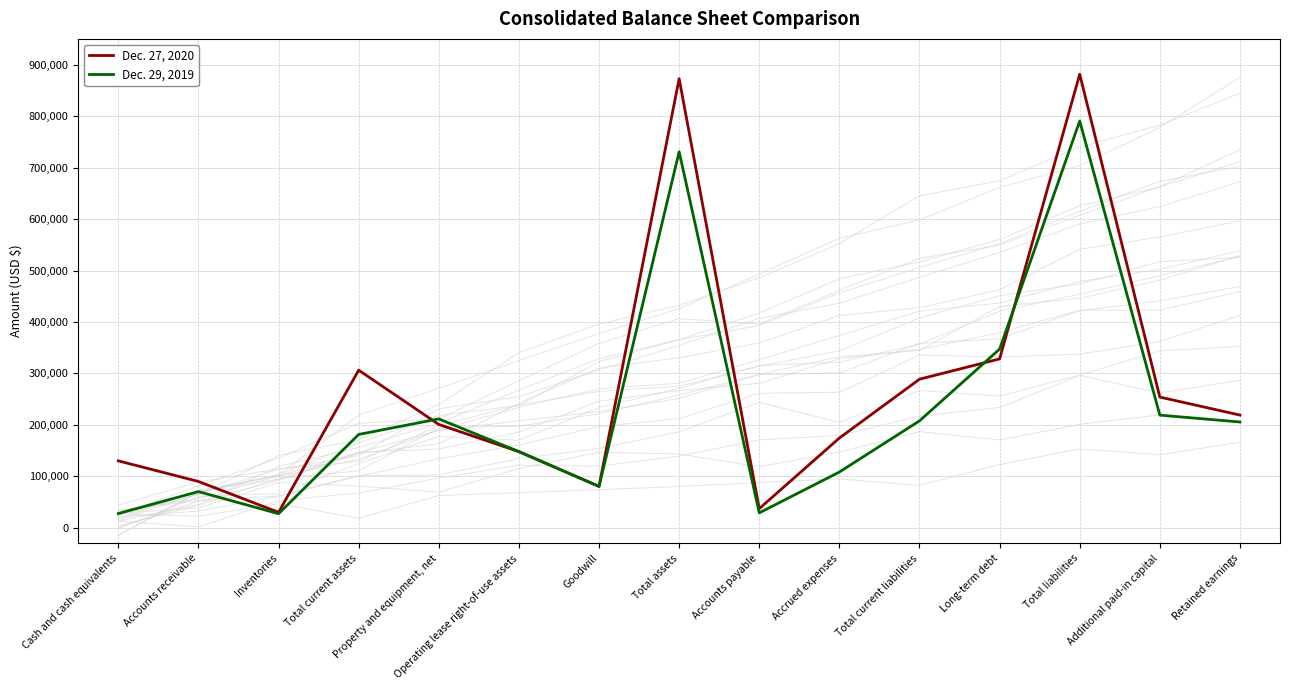

Rank the series by their maximum value, from lowest to highest.

Dec. 29, 2019, Dec. 27, 2020